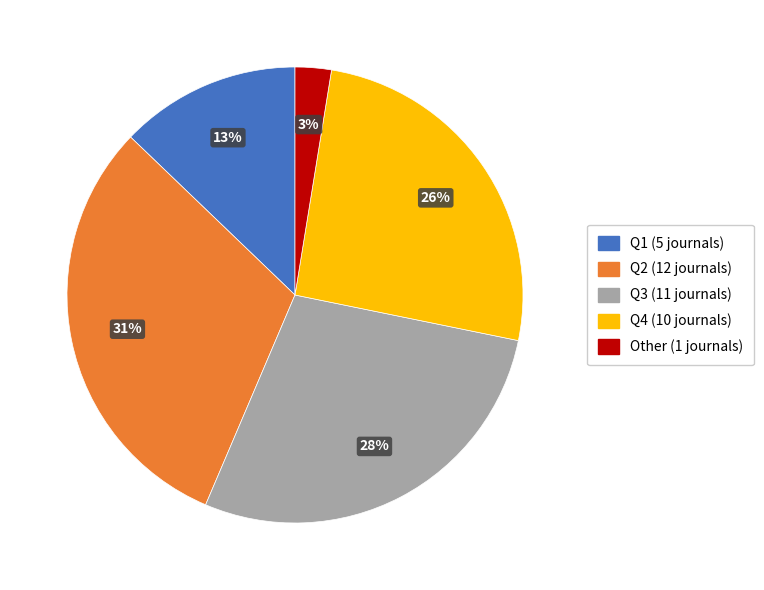

Rank the categories by value from highest to lowest.

Q2, Q3, Q4, Q1, Other